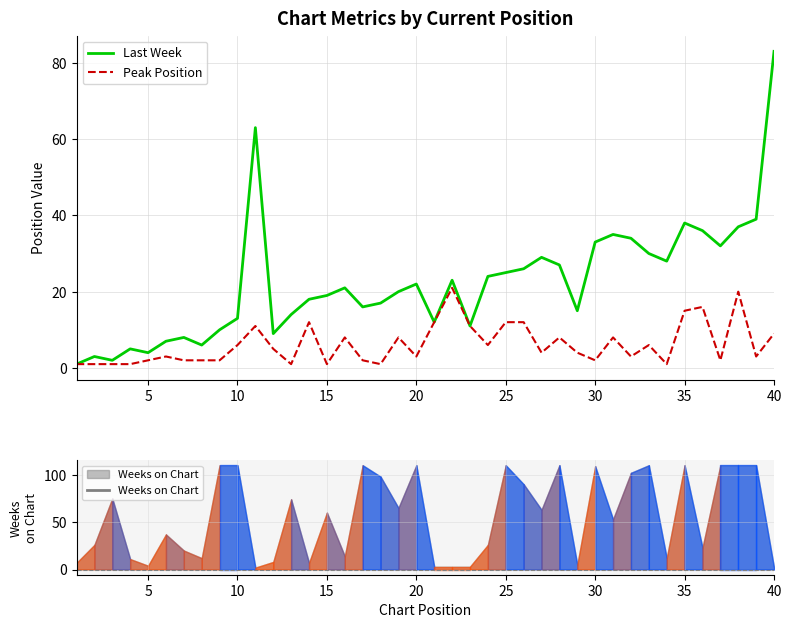

The Last Week series shows 10 at 20. True or false?

False